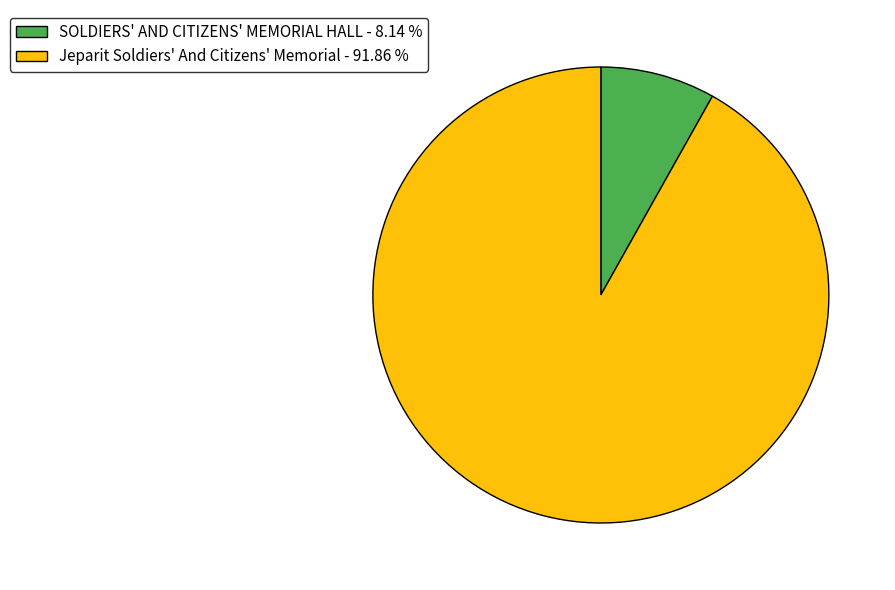

Is the sum of Jeparit Soldiers' And Citizens' Memorial and SOLDIERS' AND CITIZENS' MEMORIAL HALL greater than half?

Yes